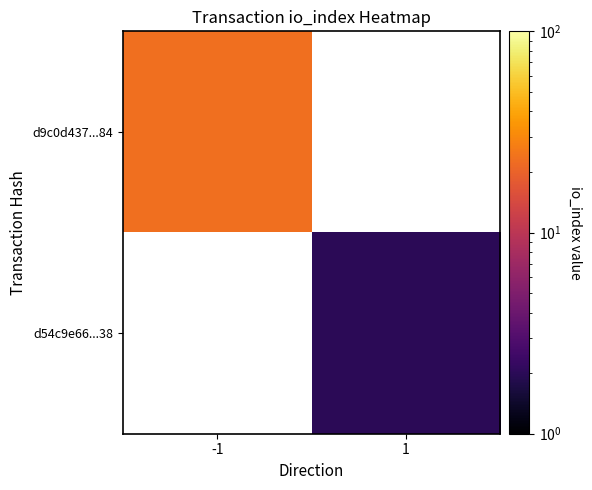

At which label does d9c0d437...84 reach its minimum?

-1